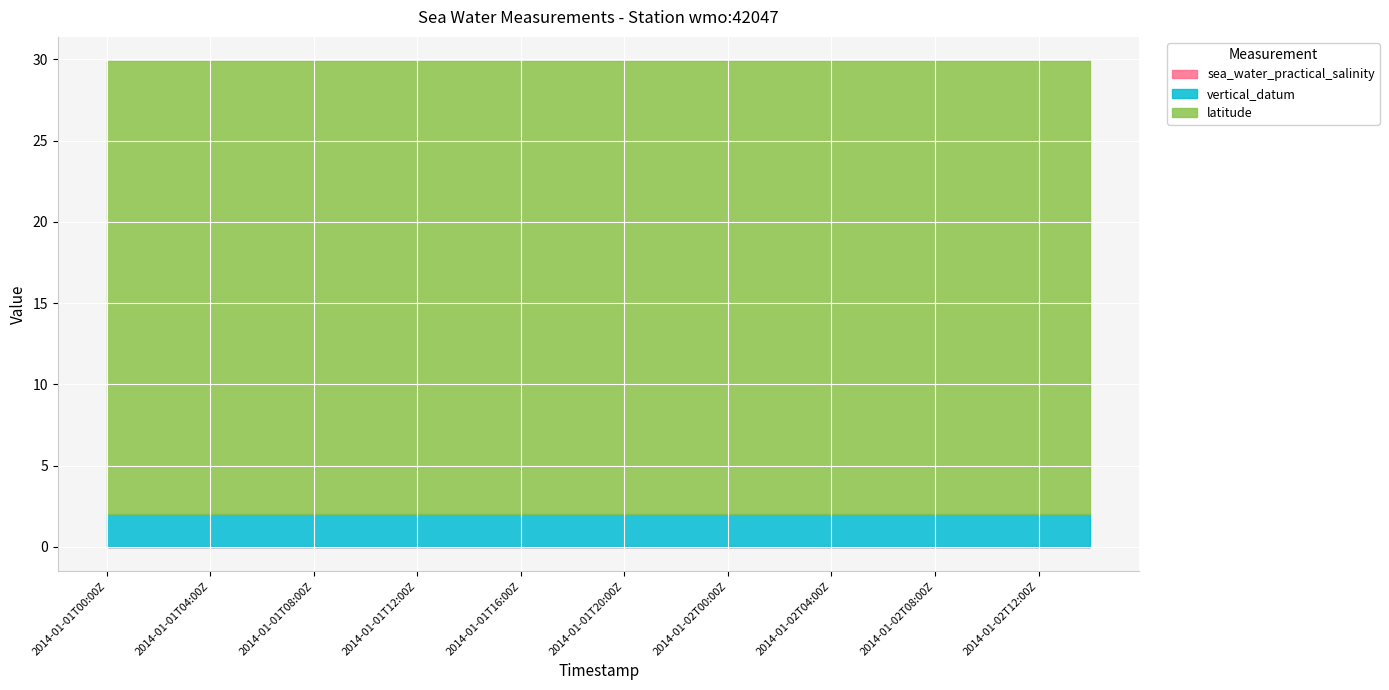

What is the total value across all series at 2014-01-01T16:00Z?

29.9